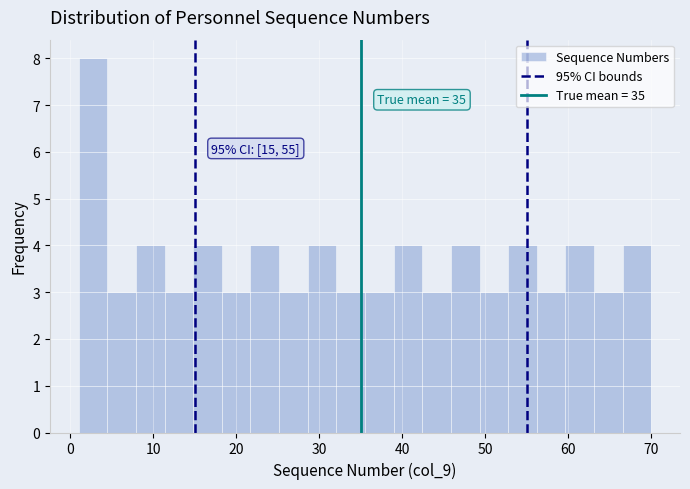

Around what value on the x-axis is the tallest bar? Give the approximate position of its centre, as read against the axis.

3